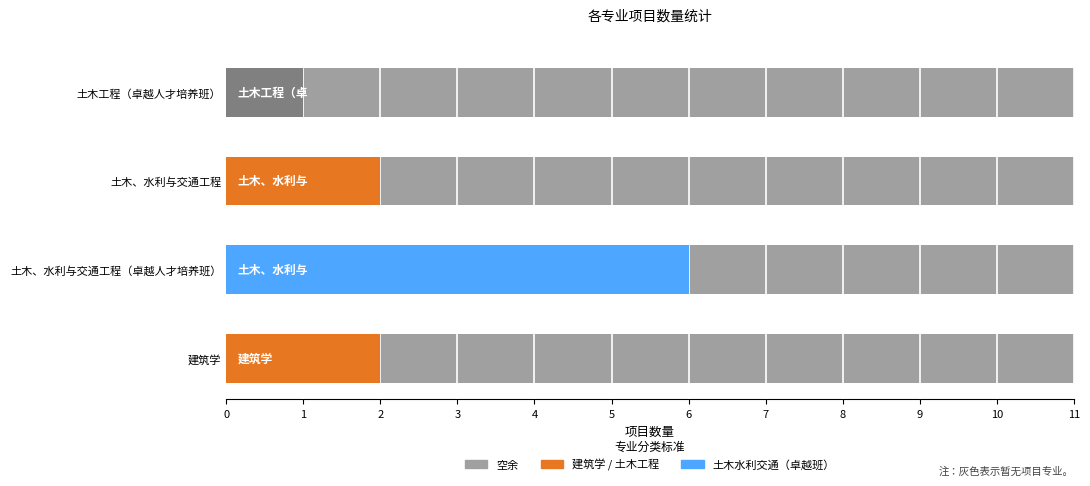

Which category has the highest value across all series?

土木、水利与交通工程（卓越人才培养班）